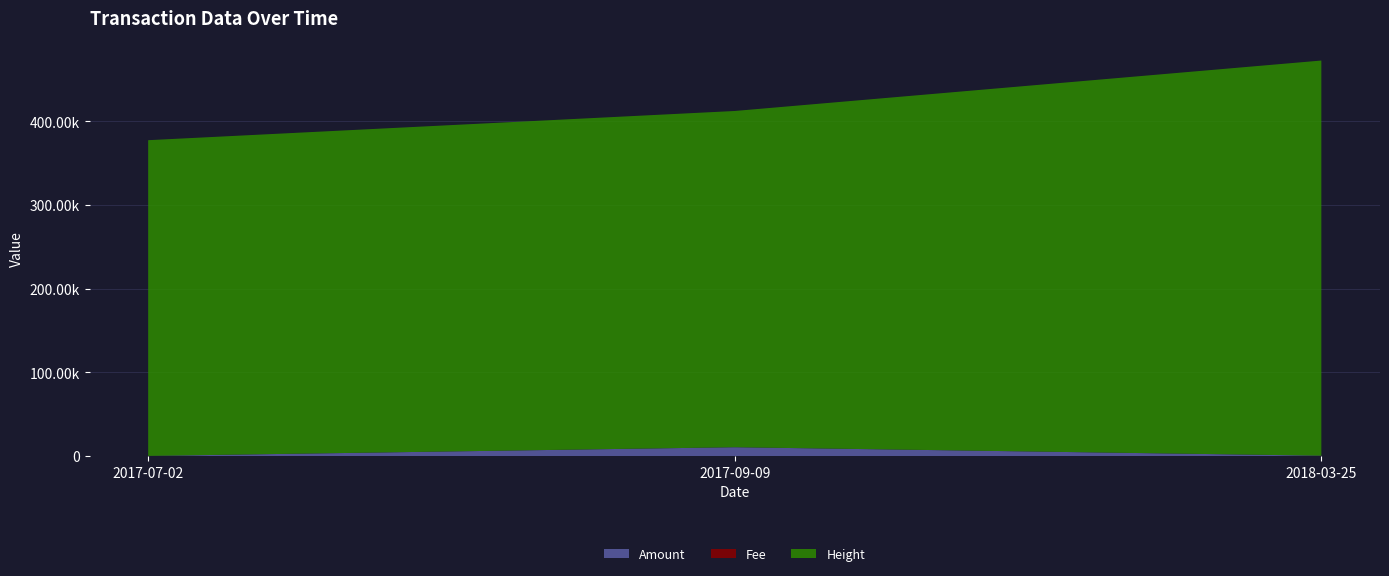

Reading right to left, transcribe all the data shown in this chart.

Amount: 2018-03-25=375.5	2017-09-09=10484.8	2017-07-02=99.0
Fee: 2018-03-25=1.0	2017-09-09=1.0	2017-07-02=1.0
Height: 2018-03-25=472378.0	2017-09-09=401960.0	2017-07-02=377428.0